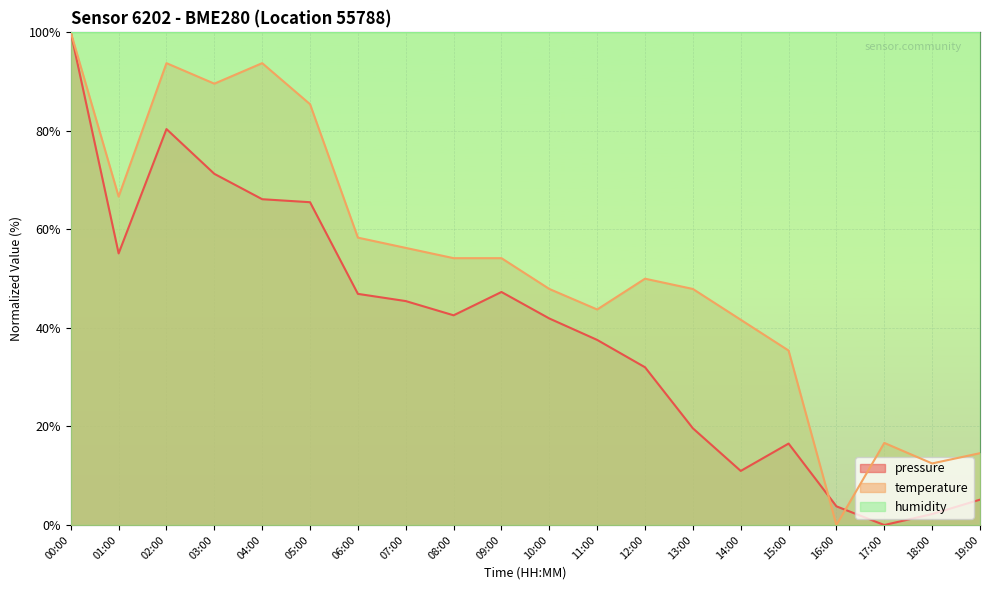

Which series changed the most between 03:00 and 09:00?

temperature